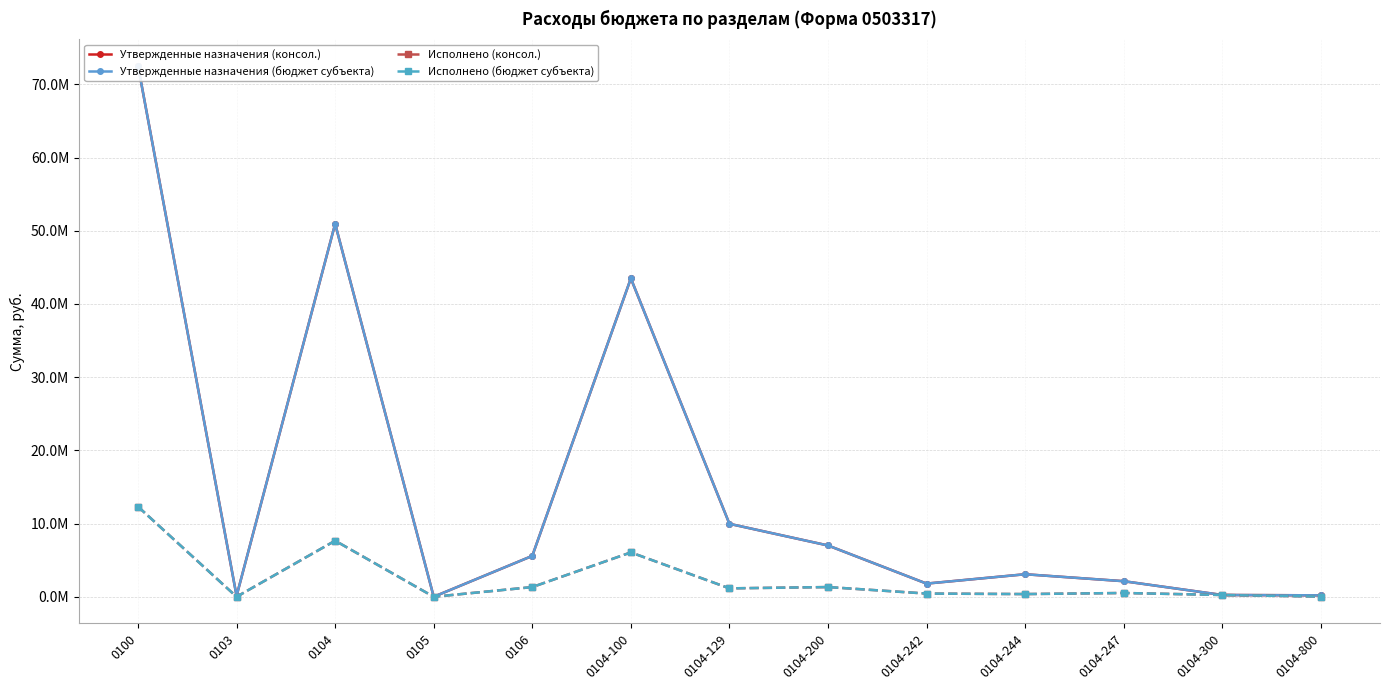

Between 0104-244 and 0105, which is larger?

0104-244